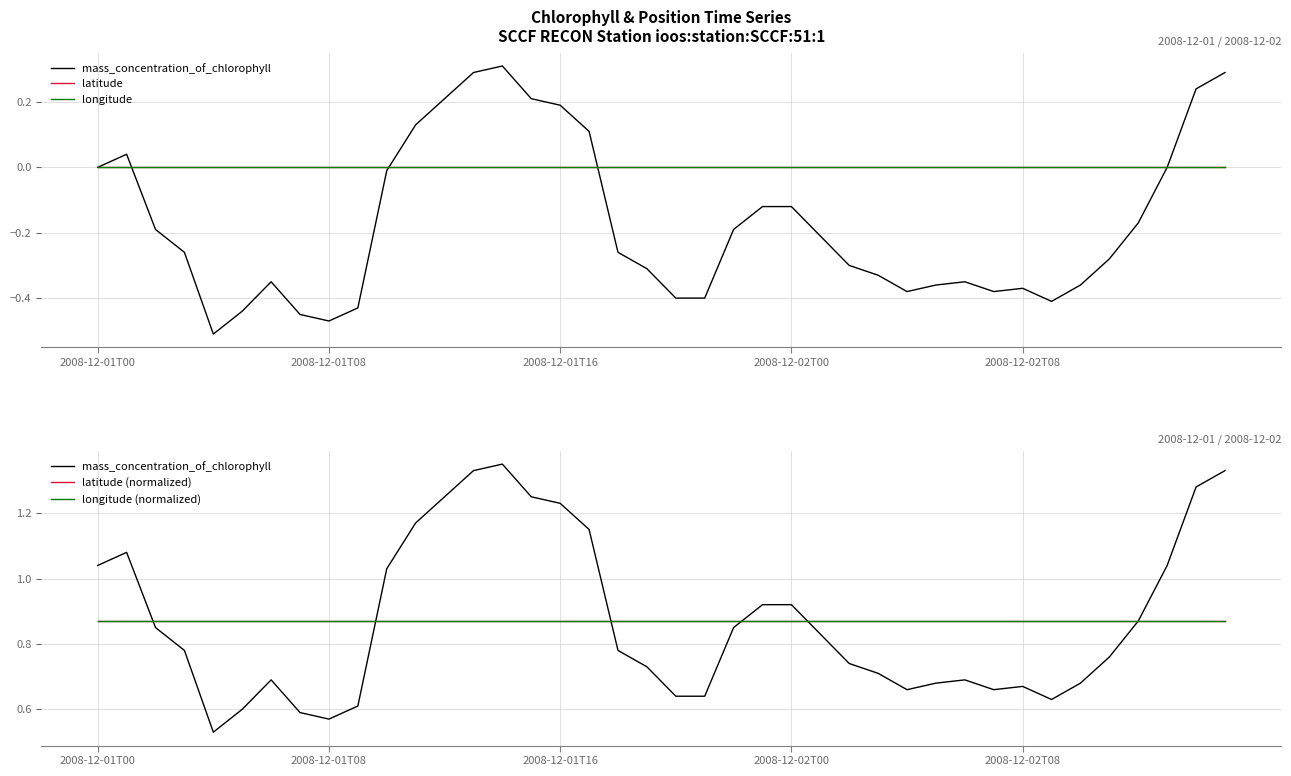

List the labels in order of longitude (normalized) value, largest first.

2008-12-01T00, 2008-12-01T08, 2008-12-01T16, 2008-12-02T00, 2008-12-02T08, 5, 6, 7, 8, 9, 10, 11, 12, 13, 14, 15, 16, 17, 18, 19, 20, 21, 22, 23, 24, 25, 26, 27, 28, 29, 30, 31, 32, 33, 34, 35, 36, 37, 38, 39